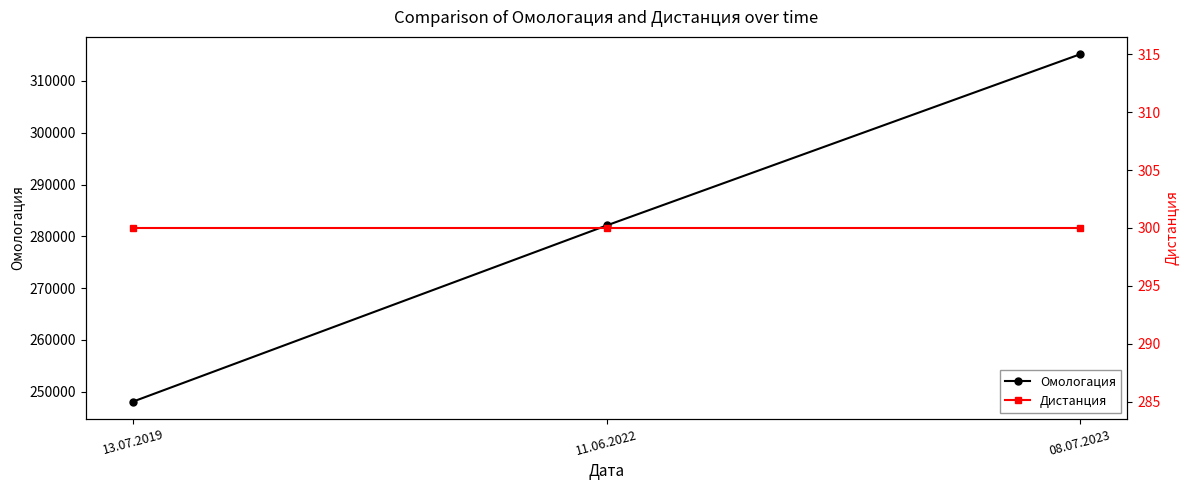

At which category is the sum across all series the highest?

08.07.2023